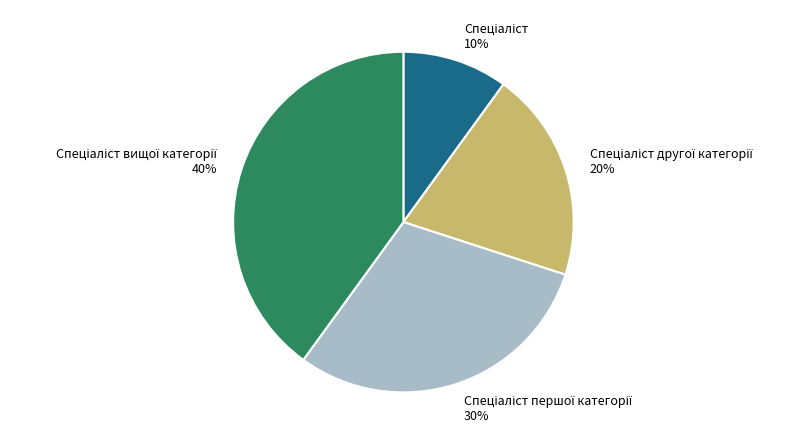

Count the number of slices in the pie.

4